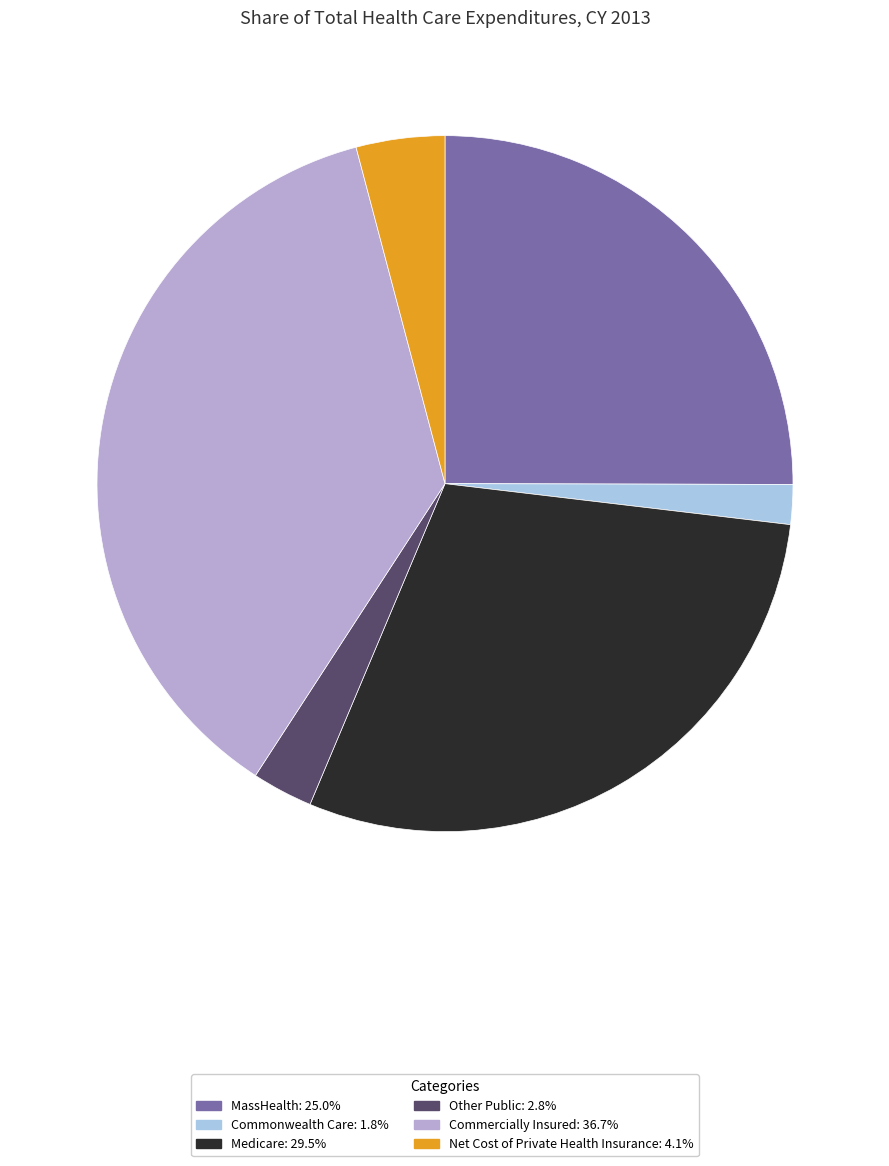

Approximately how many times larger is the value at Commercially Insured: 36.7% compared to Commonwealth Care: 1.8%?

19.9